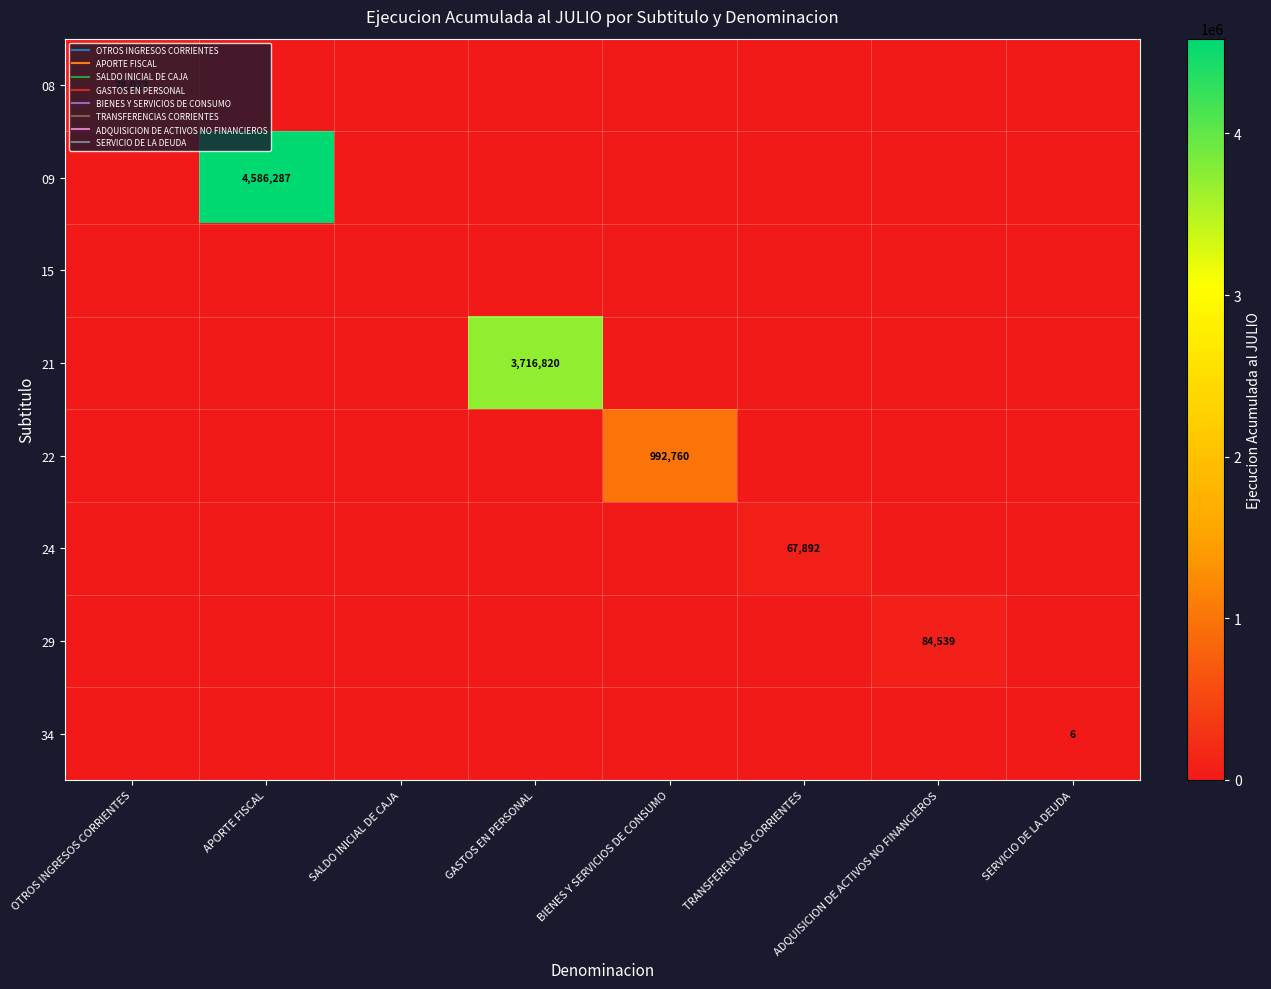

At which category does the chart reach its minimum across all series?

APORTE FISCAL